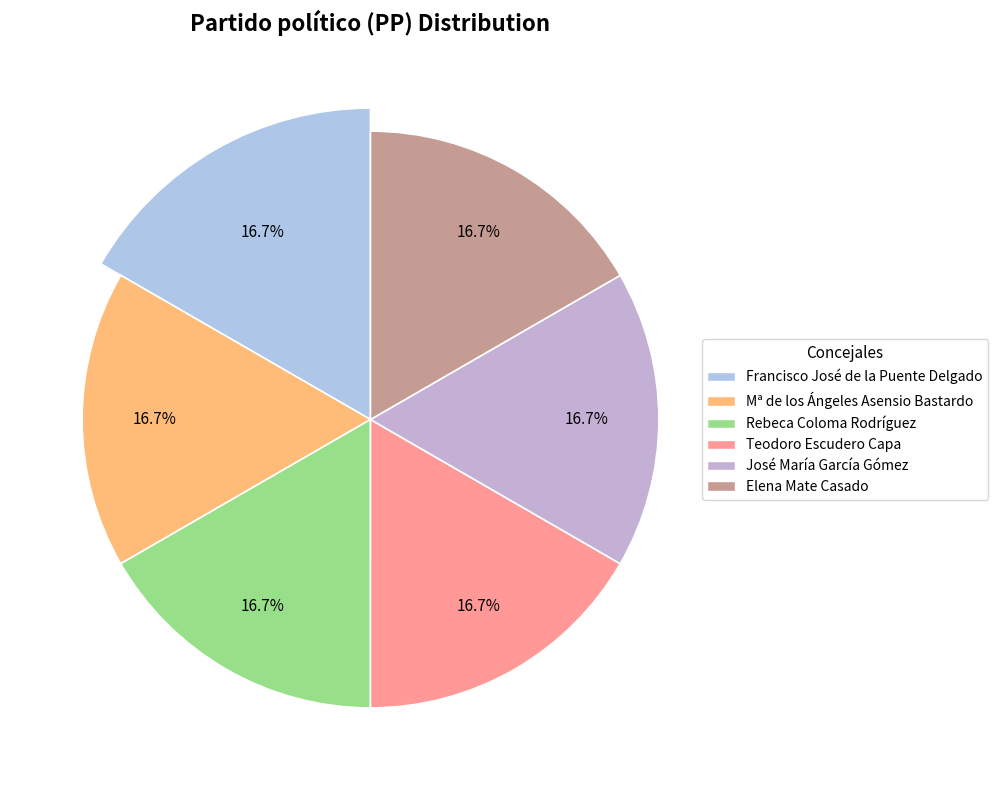

Which slice is the largest?

Elena Mate Casado